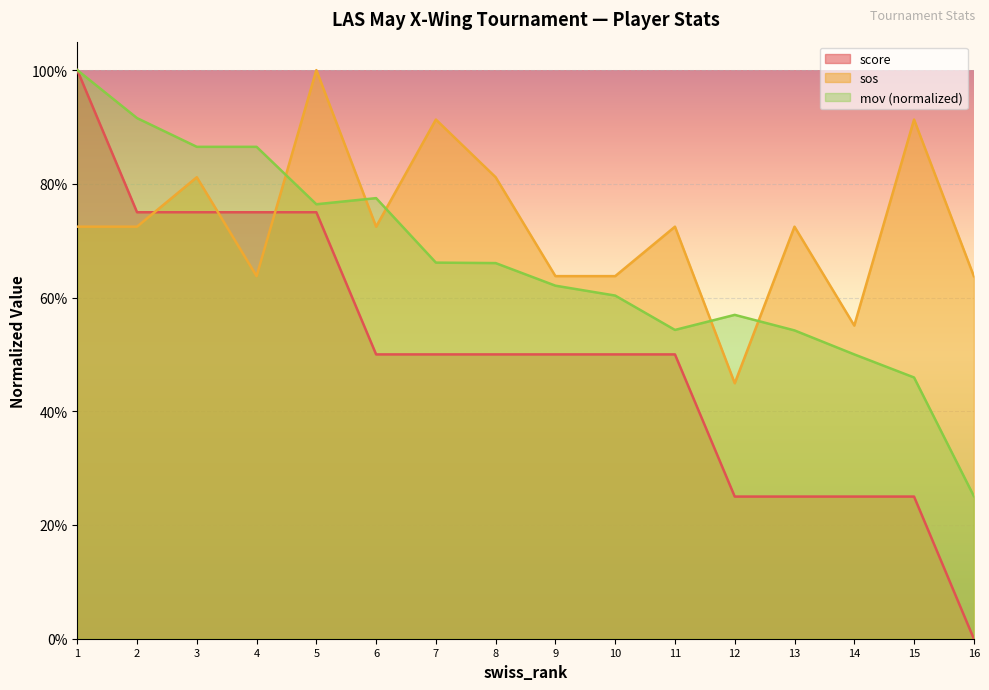

Which series has the largest total across all categories?

sos